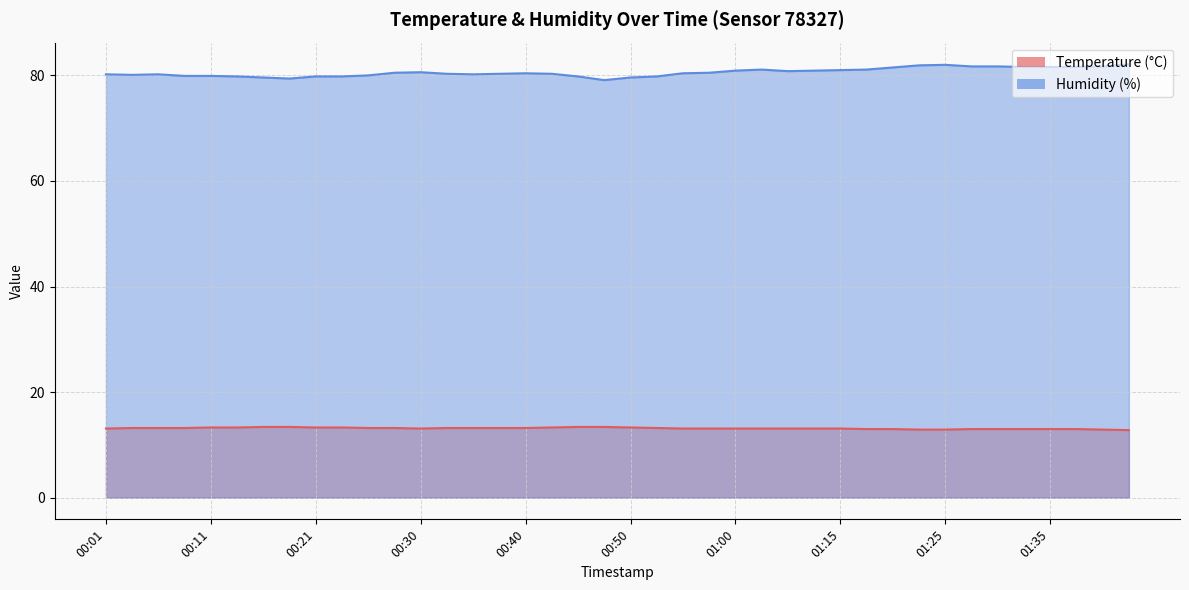

True or false: Humidity (%) has a value of 81.7 at 01:28.

True